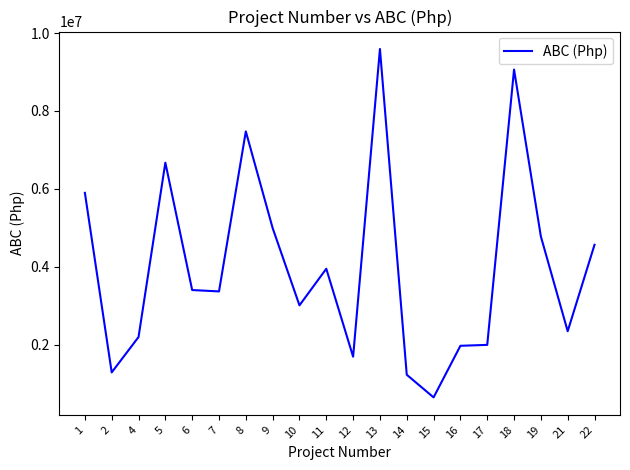

What is the average value?

4009169.9